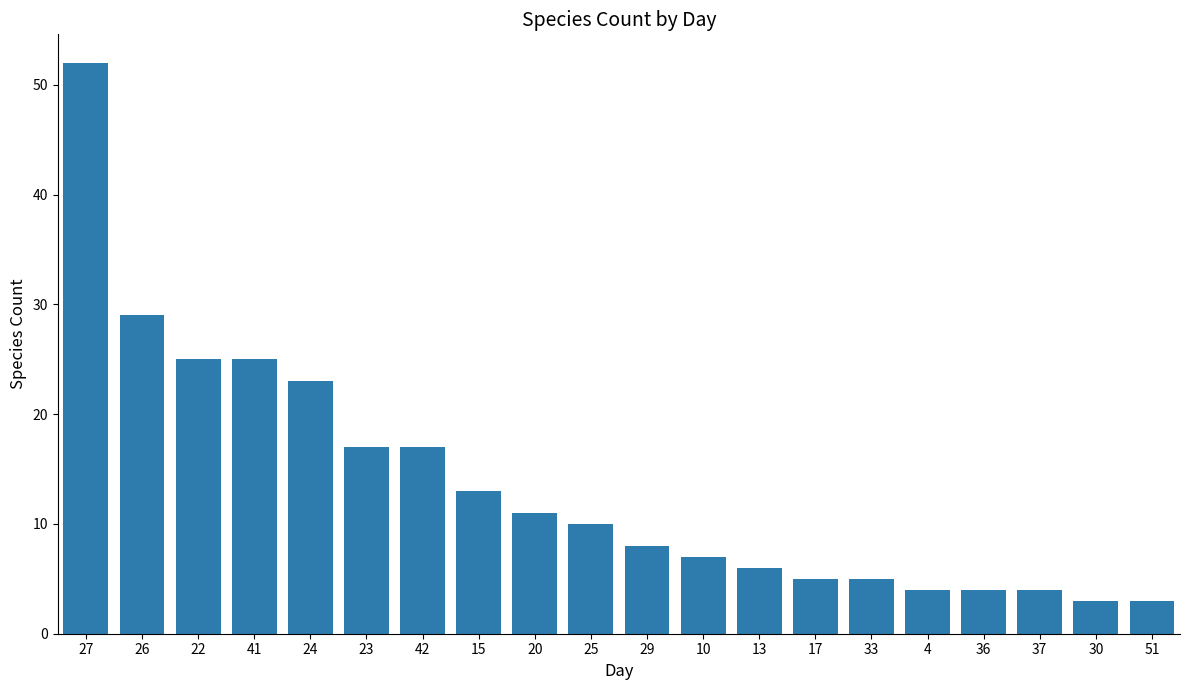

What is the change in value from 42 to 37?

-13